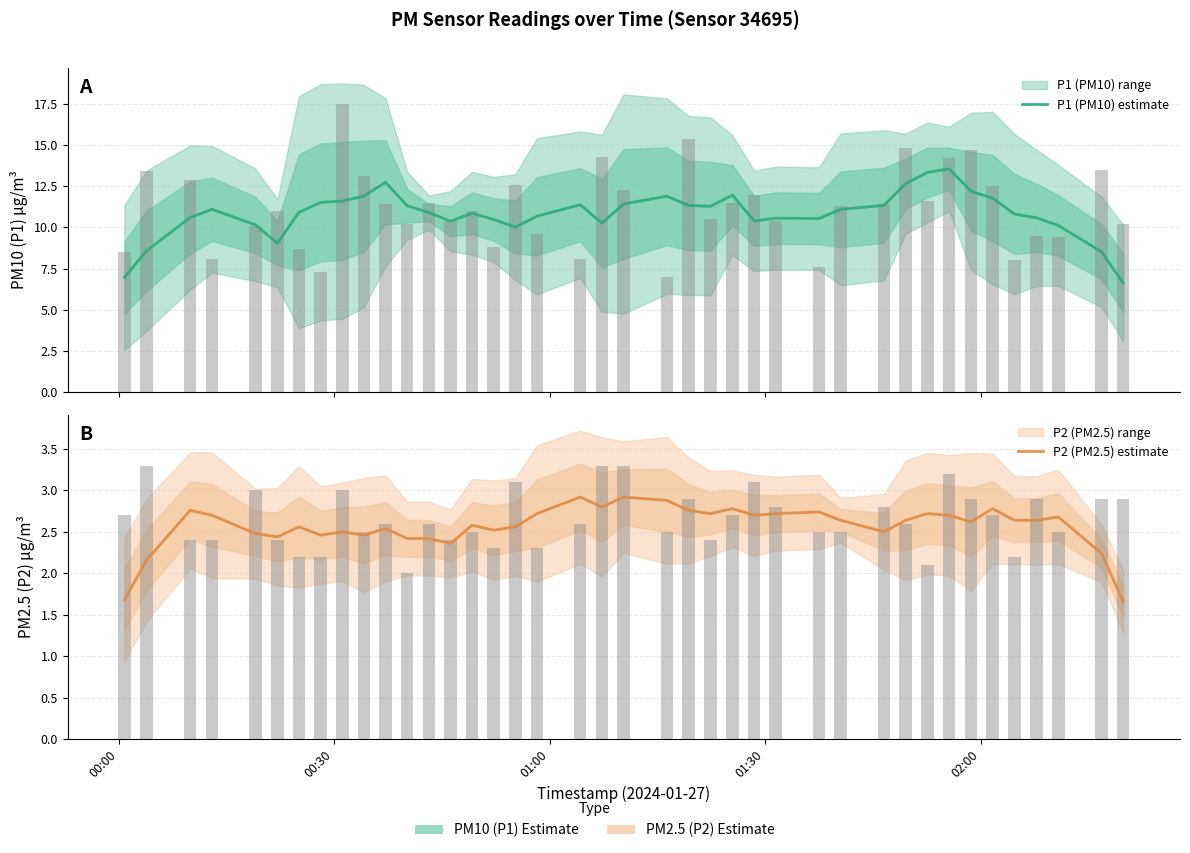

The P2 (PM2.5) estimate series shows 1.8 at 23. True or false?

False